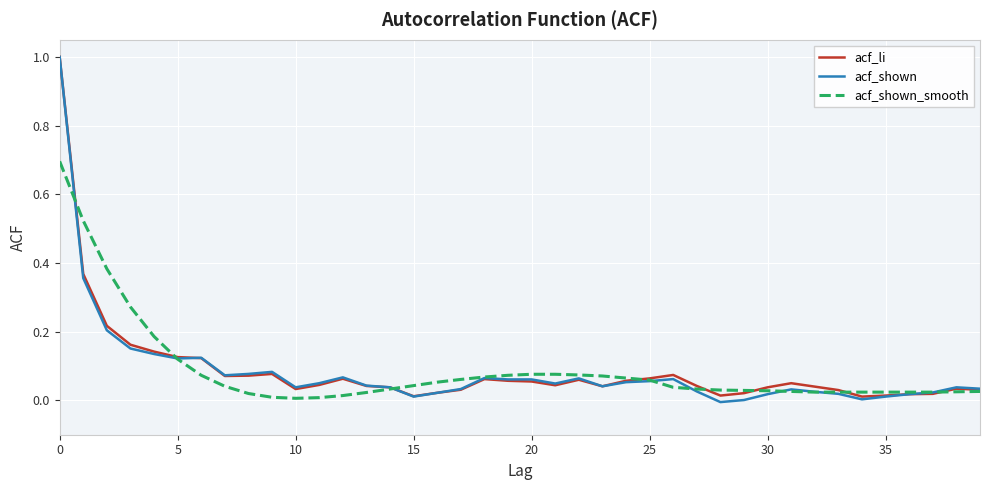

Which series has the largest range (max minus min)?

acf_shown